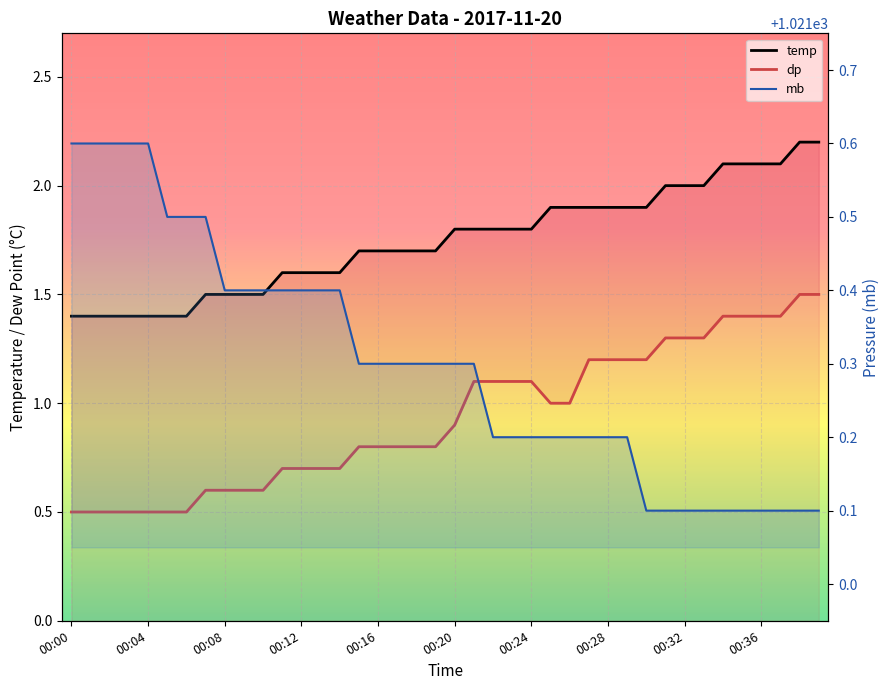

How many distinct data groups are displayed?

3